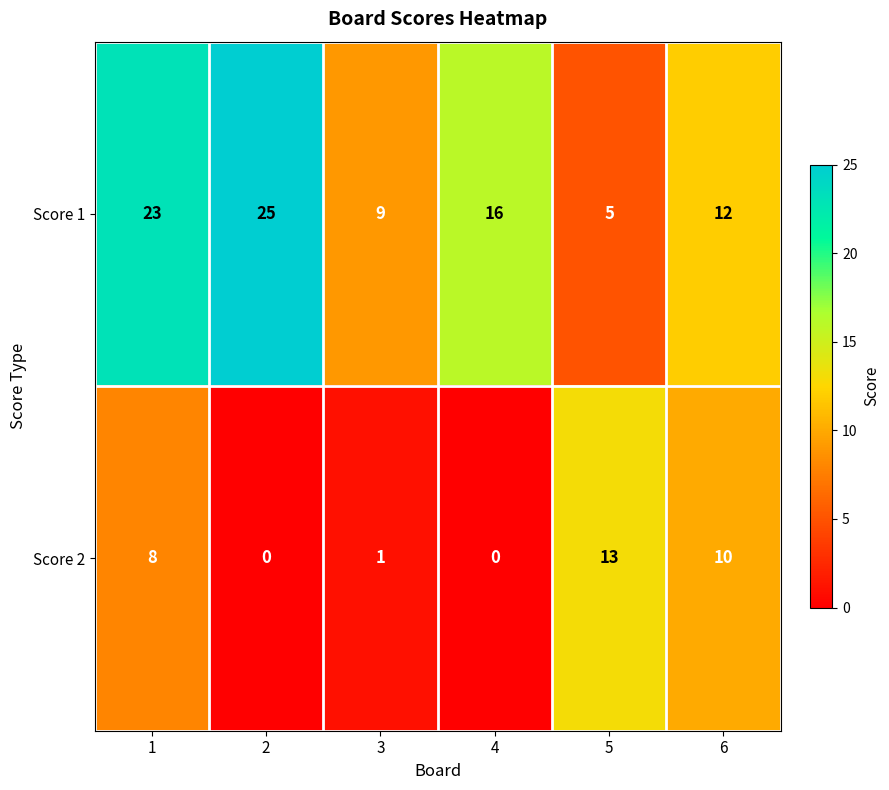

What is the maximum value shown in the chart?

25